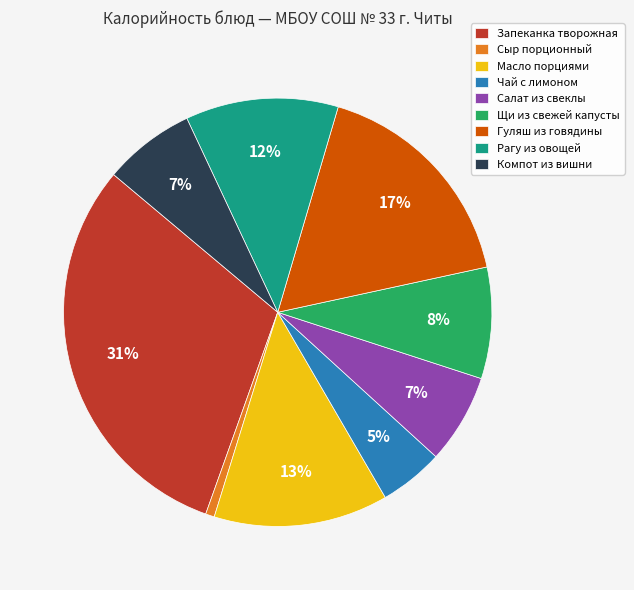

Is there a majority slice in this chart?

No